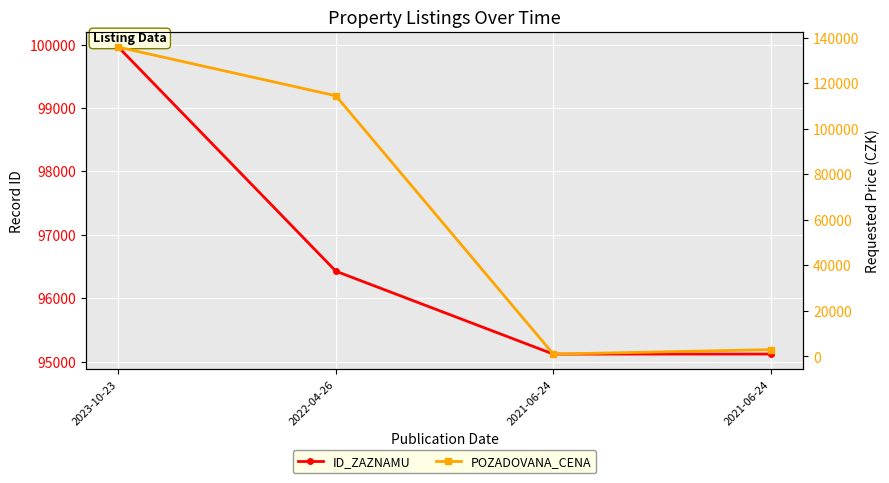

What is the sum of all POZADOVANA_CENA values?

254400